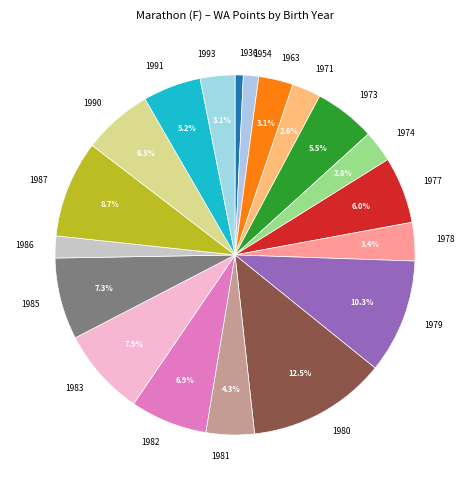

Is the sum of 1985 and 1991 greater than half?

No